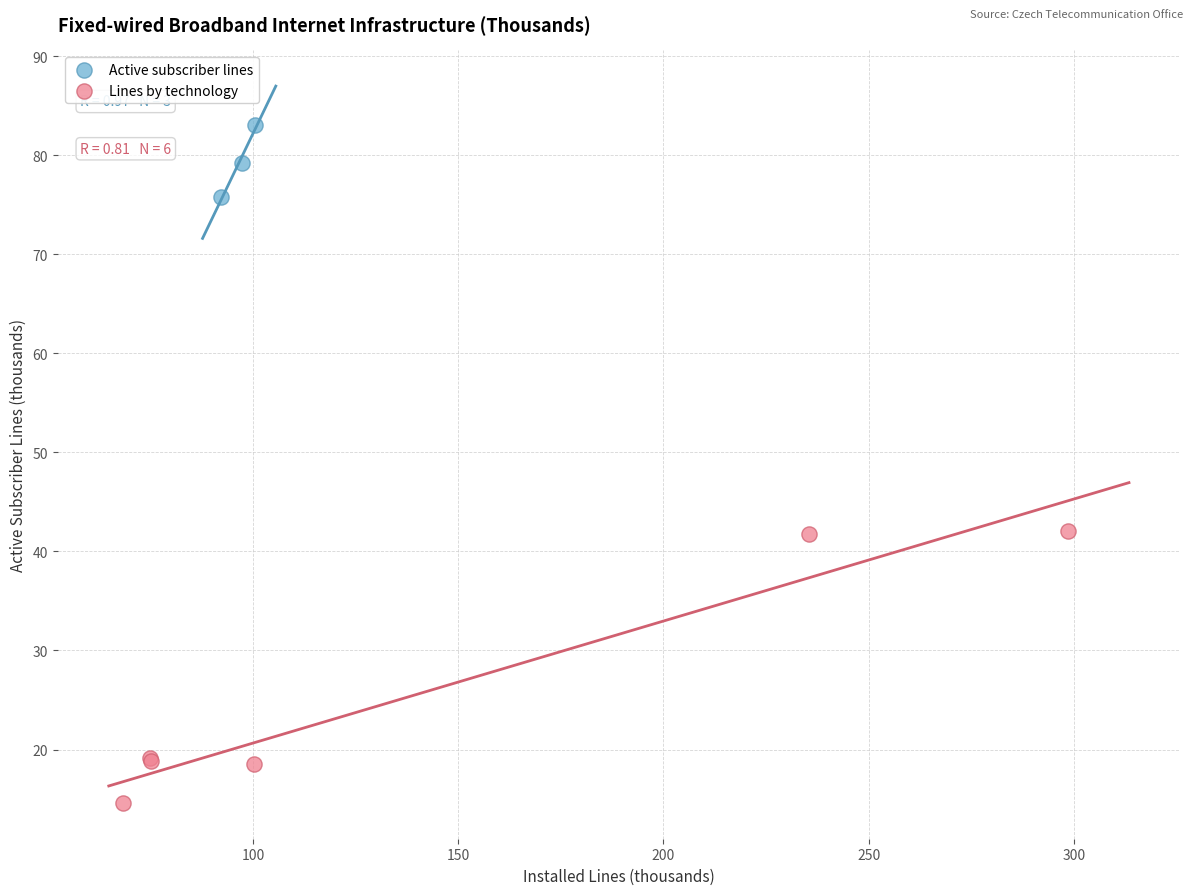

Which series reaches the minimum Y coordinate?

Lines by technology